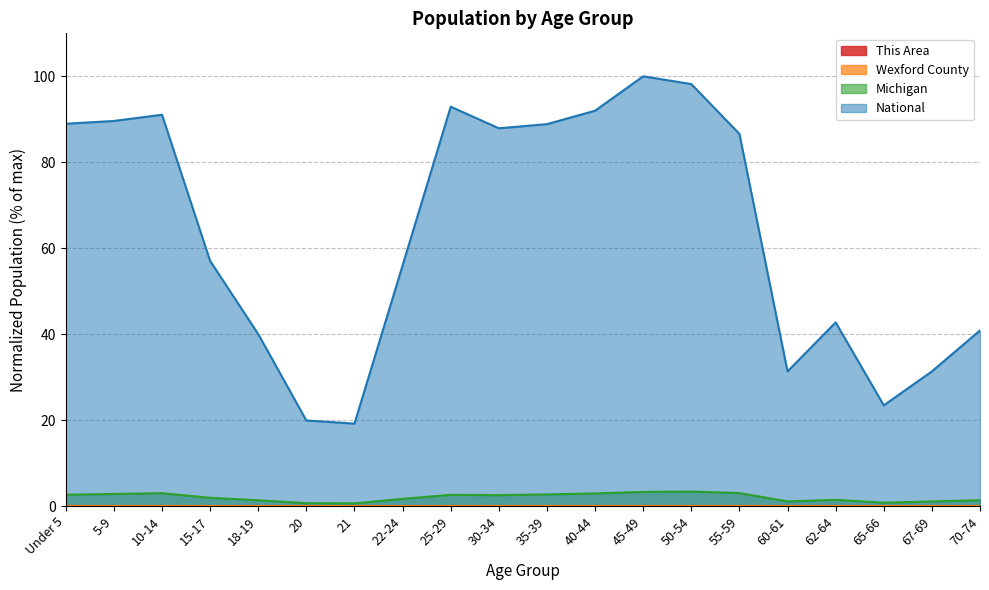

The value of National at 70-74 is 22.9. True or false?

False